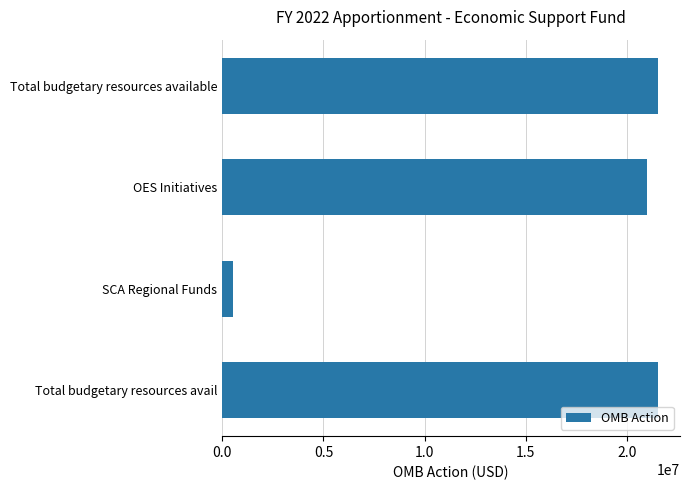

Approximately how many times larger is the value at Total budgetary resources avail compared to OES Initiatives?

1.0